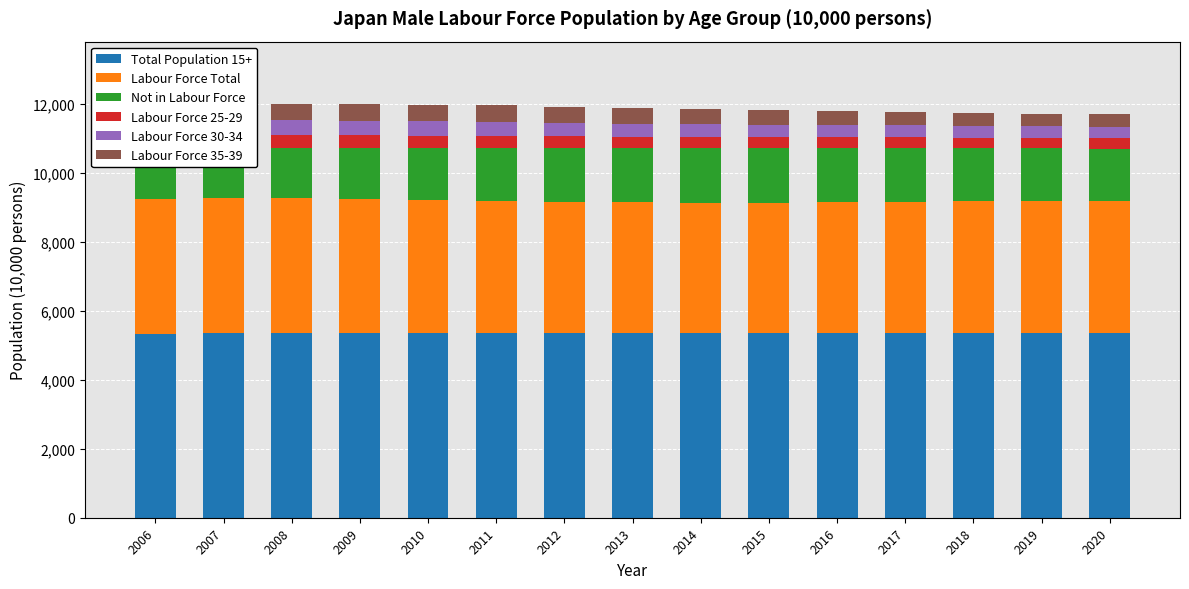

What is the sum of the Not in Labour Force values at 2006 and 2011?

2963